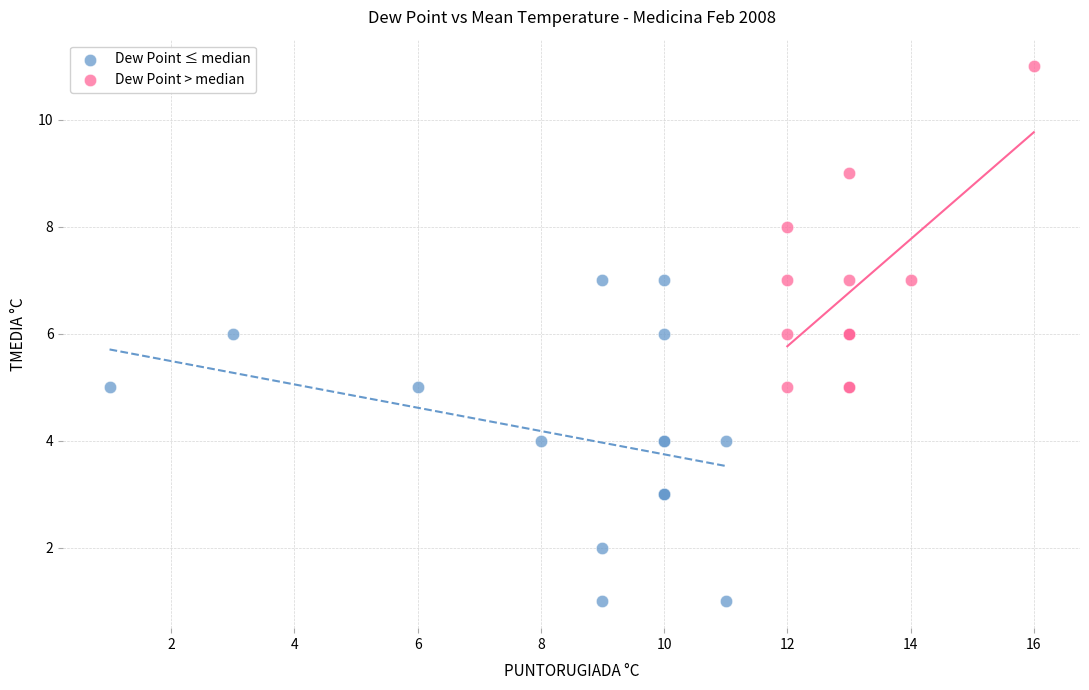

Which series contains the lowest Y value?

Dew Point ≤ median